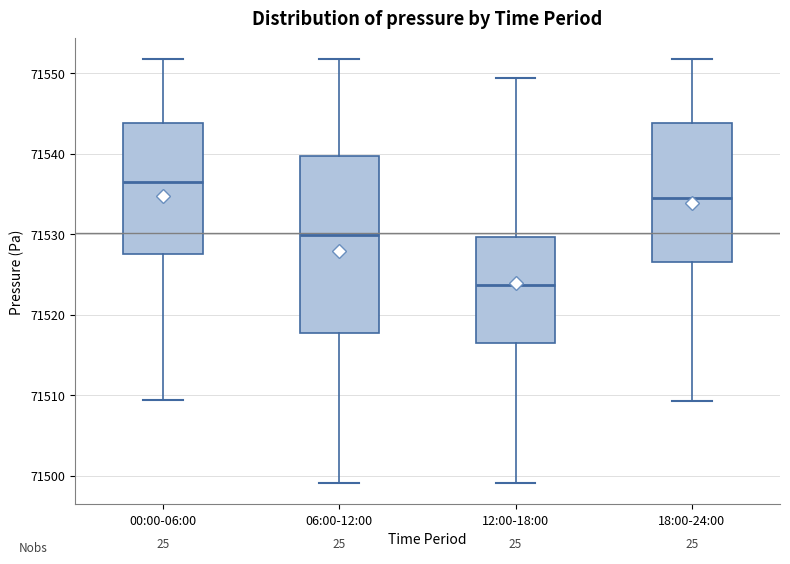

Reading left to right, transcribe this box plot: for each box, give where its median line is, the range the box spans, and where its two whiskers end, as read against the y-axis. The values are not printed on the chart, so give them approximately, as read against the axis.

00:00-06:00: median 71536, box 71528 to 71544, whiskers 71509 to 71552
06:00-12:00: median 71530, box 71518 to 71540, whiskers 71499 to 71552
12:00-18:00: median 71524, box 71517 to 71530, whiskers 71499 to 71549
18:00-24:00: median 71535, box 71527 to 71544, whiskers 71509 to 71552